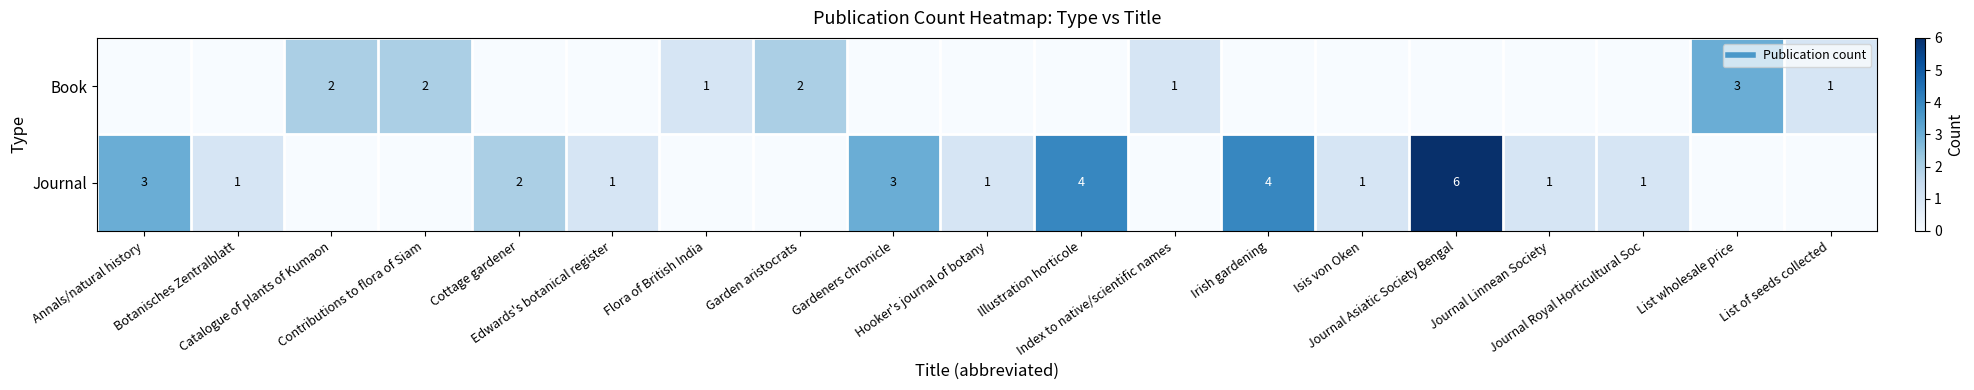

What is the total value across all series at Hooker's journal of botany?

1